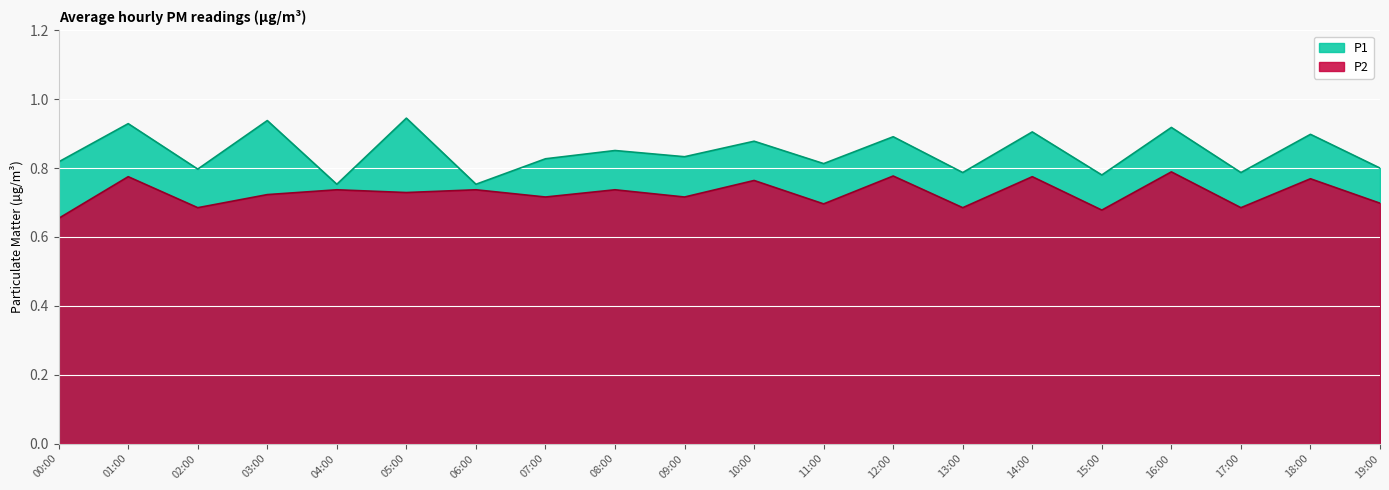

Is the value of P1 at 07:00 greater than the value of P2 at 19:00?

Yes